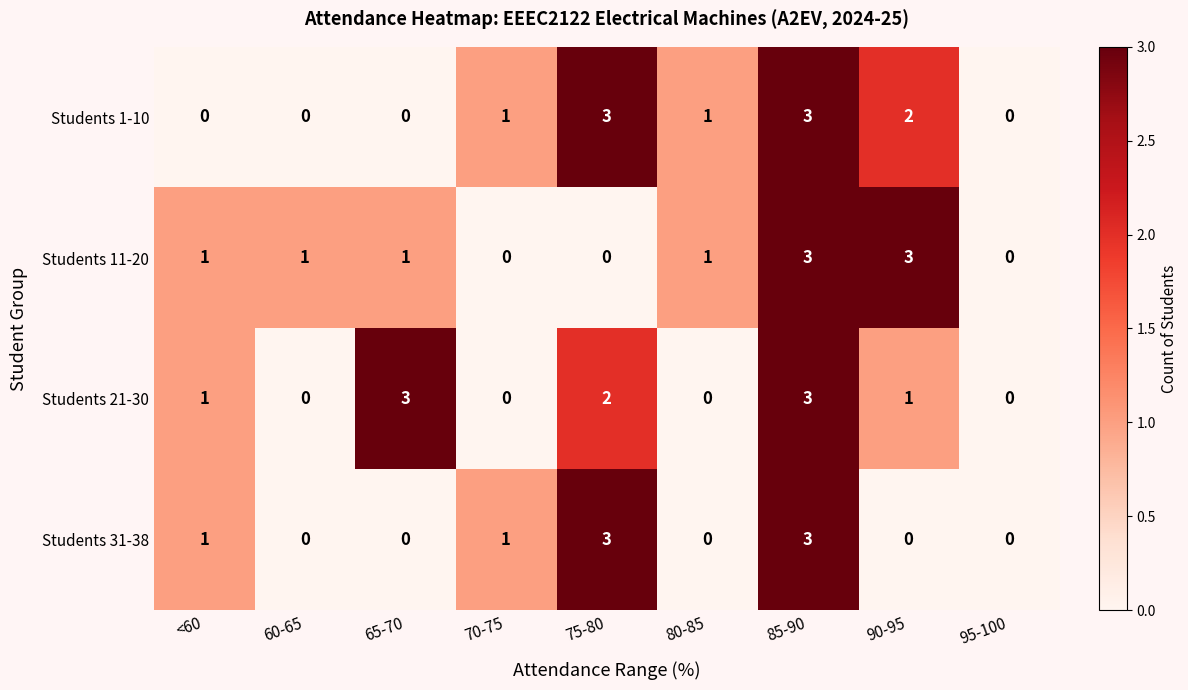

Is the value of Students 1-10 at 80-85 greater than the value of Students 21-30 at 95-100?

Yes